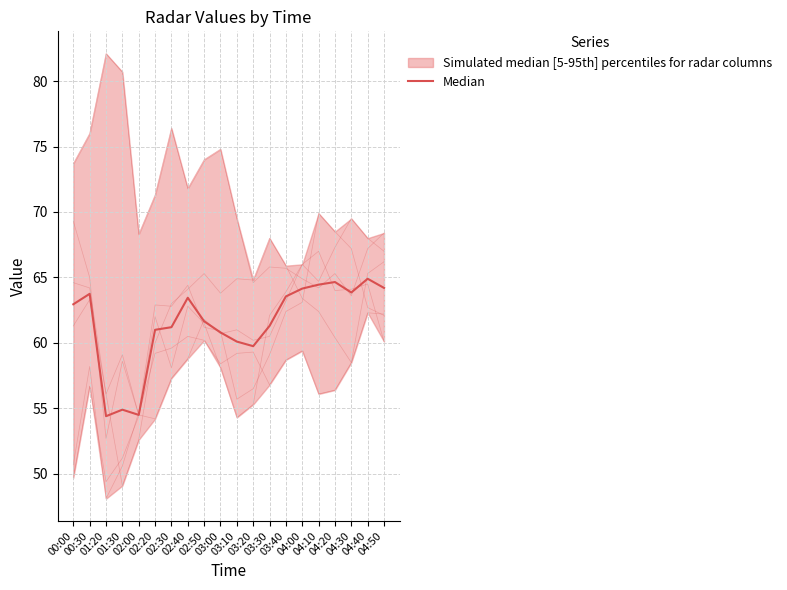

What is the average value?

61.5